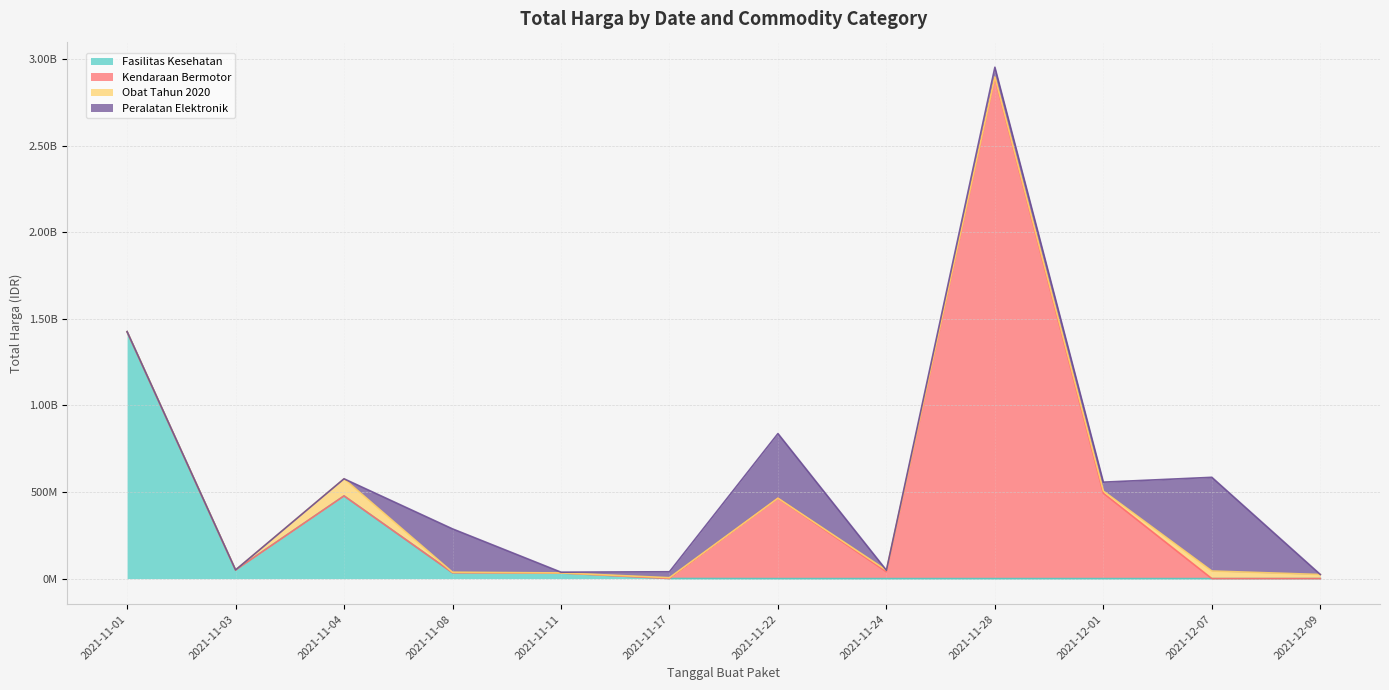

What is the difference between the maximum and minimum values in the Peralatan Elektronik series?

541071000